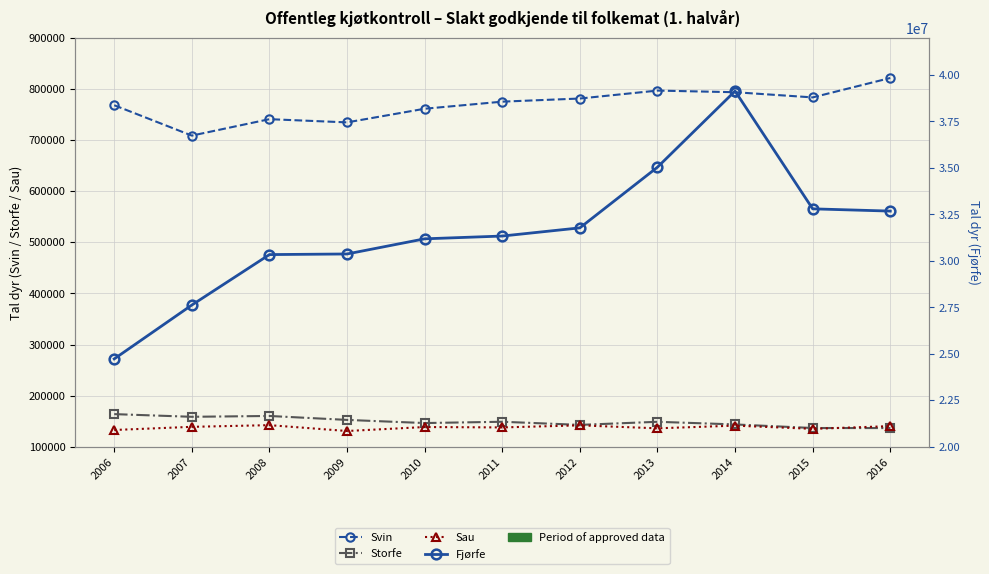

What is the difference between the highest and lowest values at 2010?

31048251